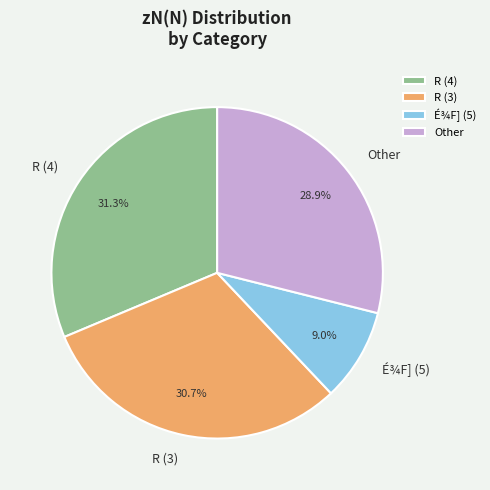

To the nearest percent, what is the difference between the largest and smallest slice percentages?

22%